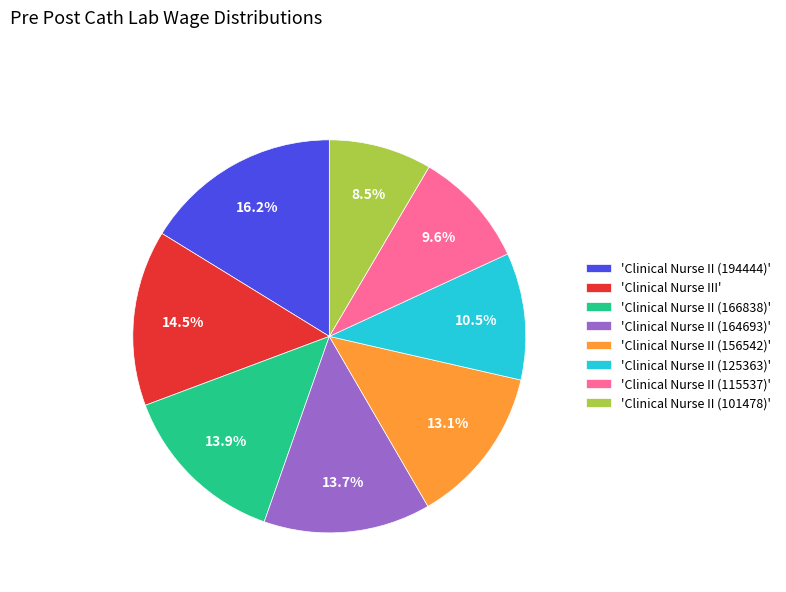

Does 'Clinical Nurse II (125363)' account for over 50% of the chart?

No